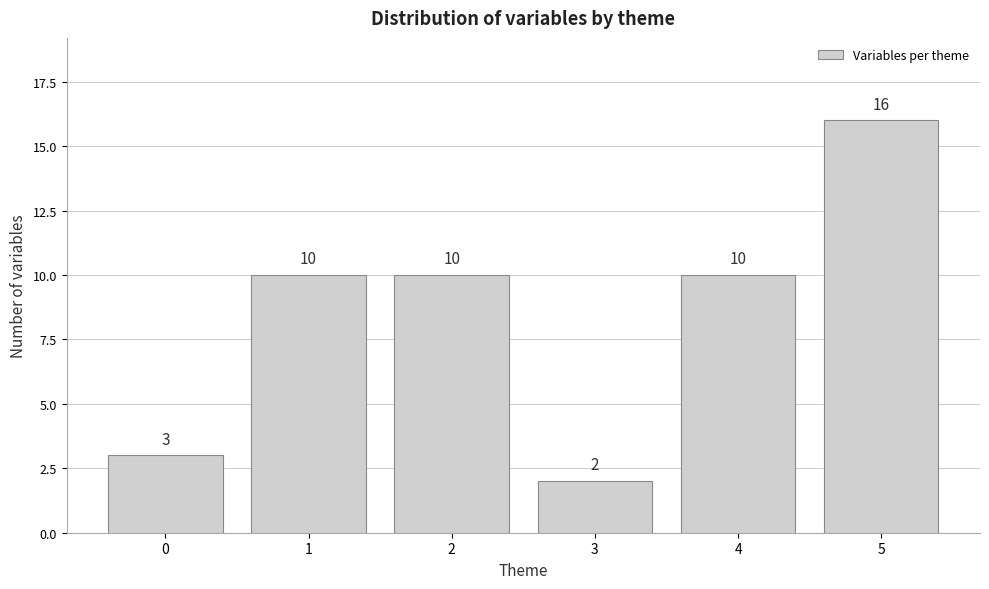

Reading left to right, what are all the values shown in this chart?

3	10	10	2	10	16